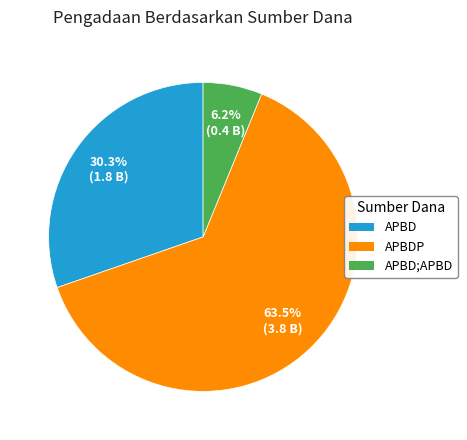

Is there any slice that represents more than half of the pie?

Yes